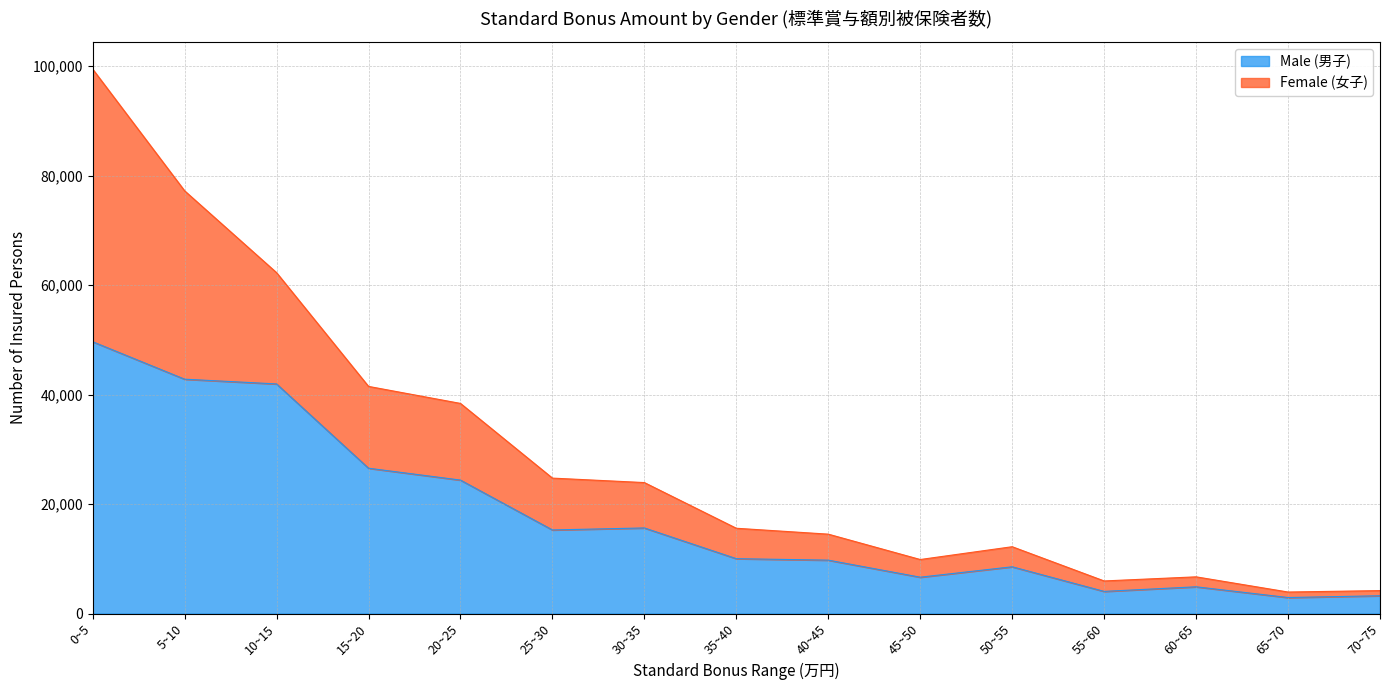

At which category is the sum across all series the highest?

0~5